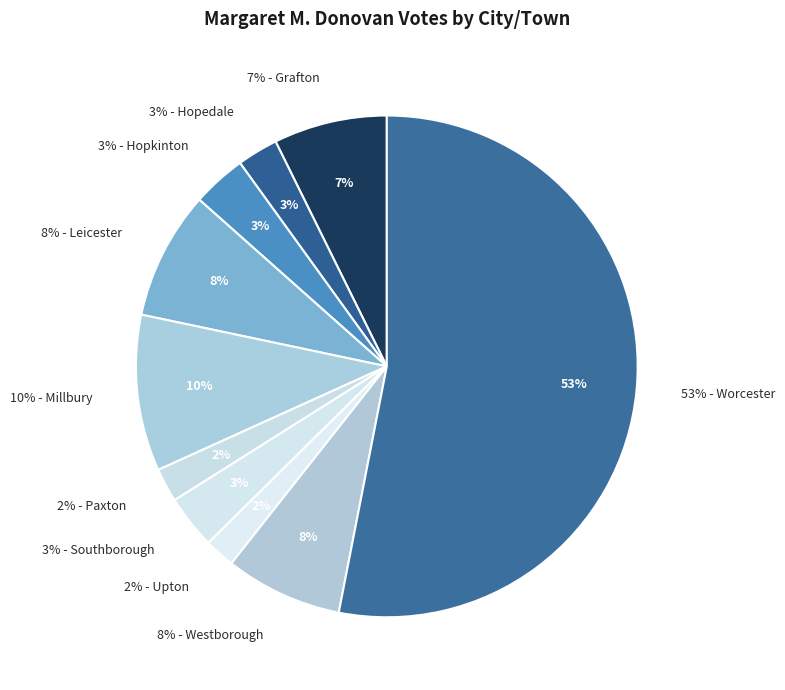

Between Hopedale and Paxton, which is larger?

Hopedale